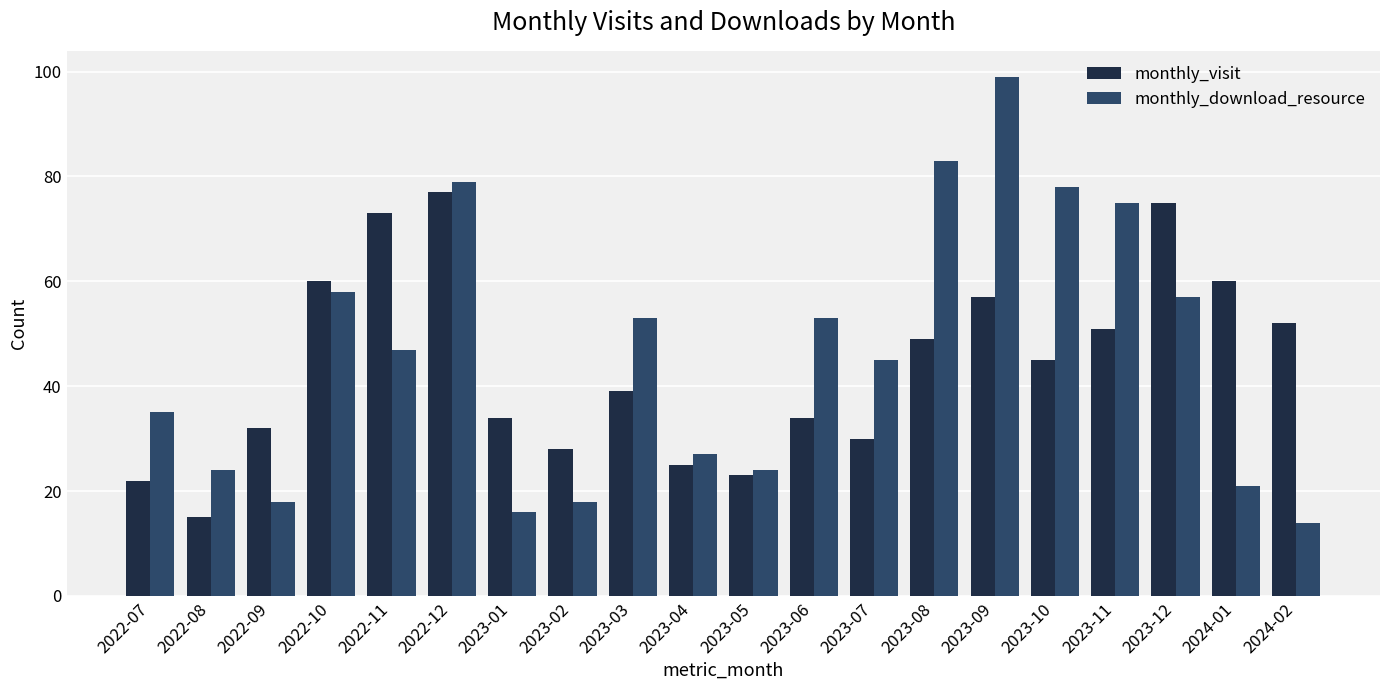

Which series has the largest range (max minus min)?

monthly_download_resource